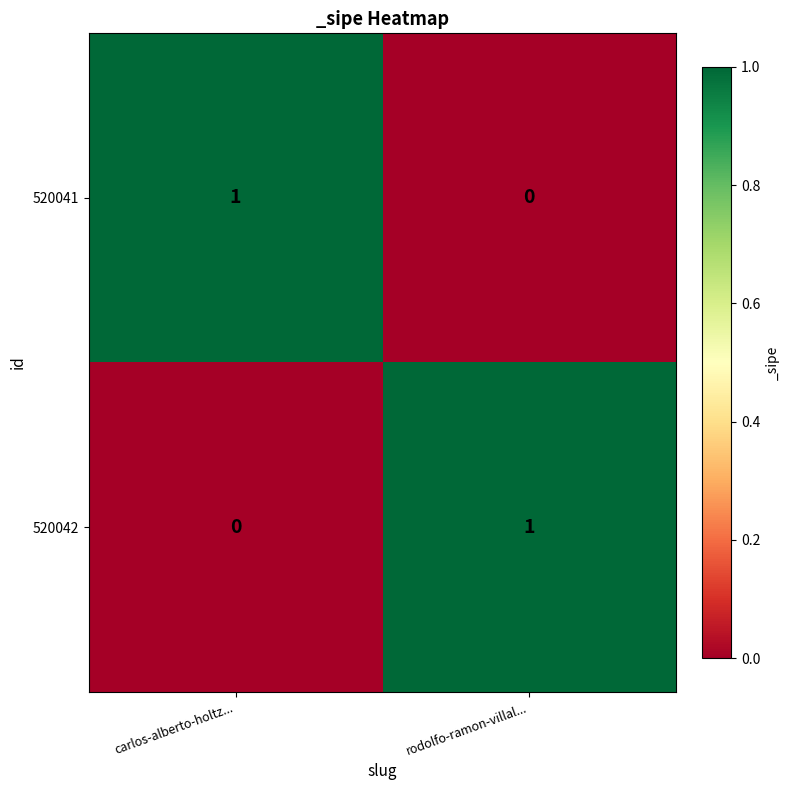

Which category has the highest value in the 520042 series?

rodolfo-ramon-villal...